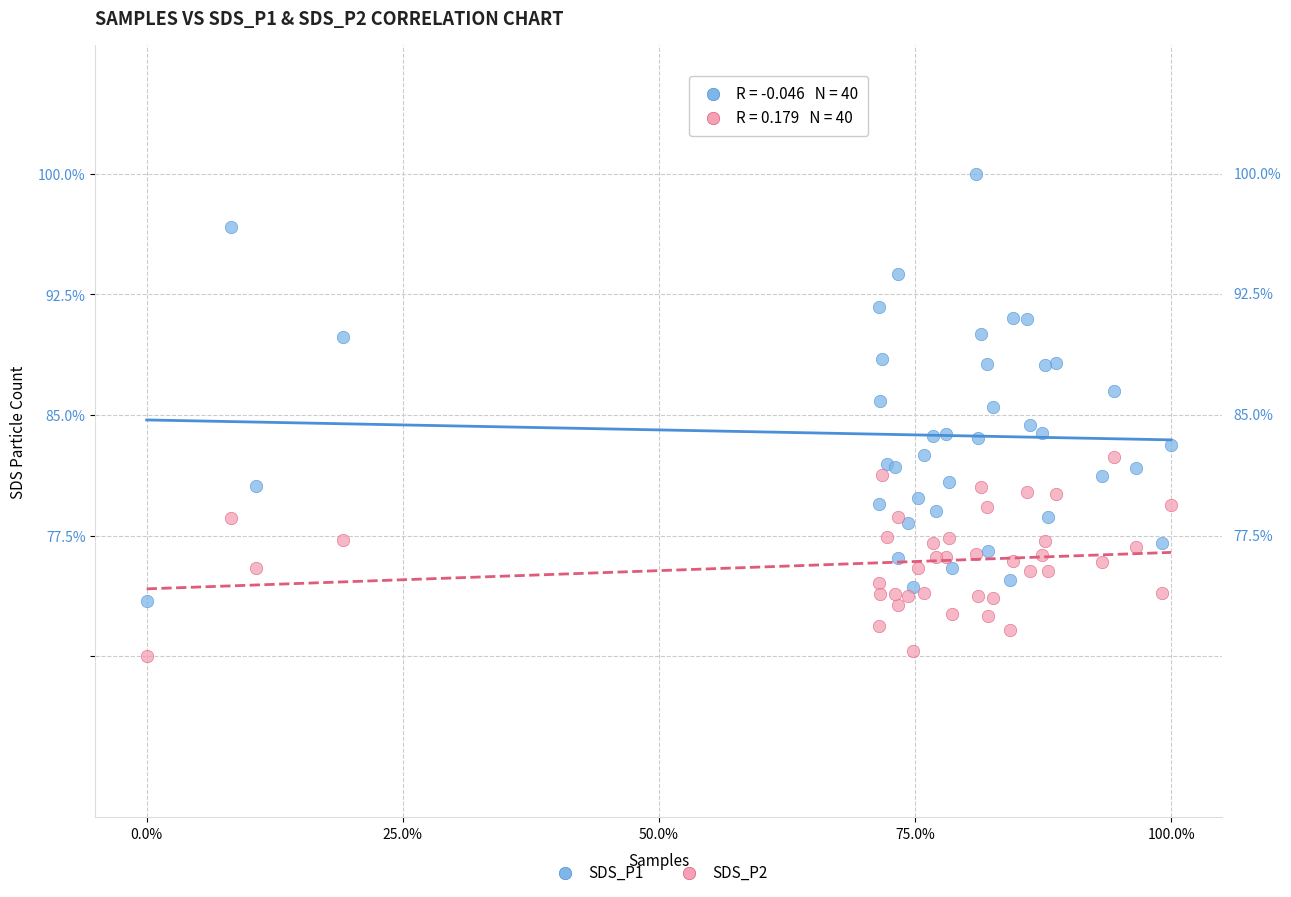

Which series contains the lowest Y value?

SDS_P2